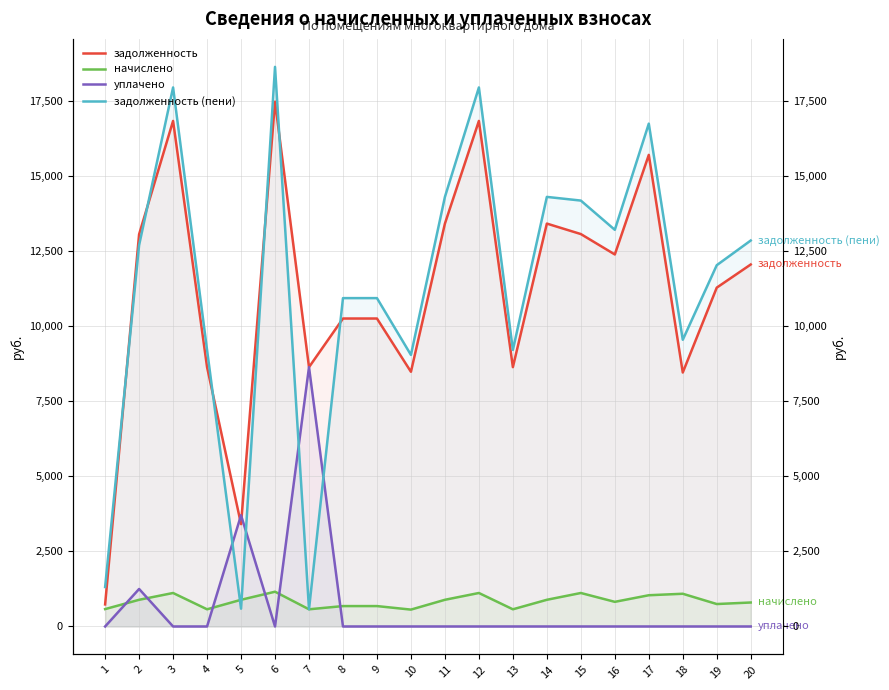

What is the difference between the highest and lowest values at 5?

3109.0